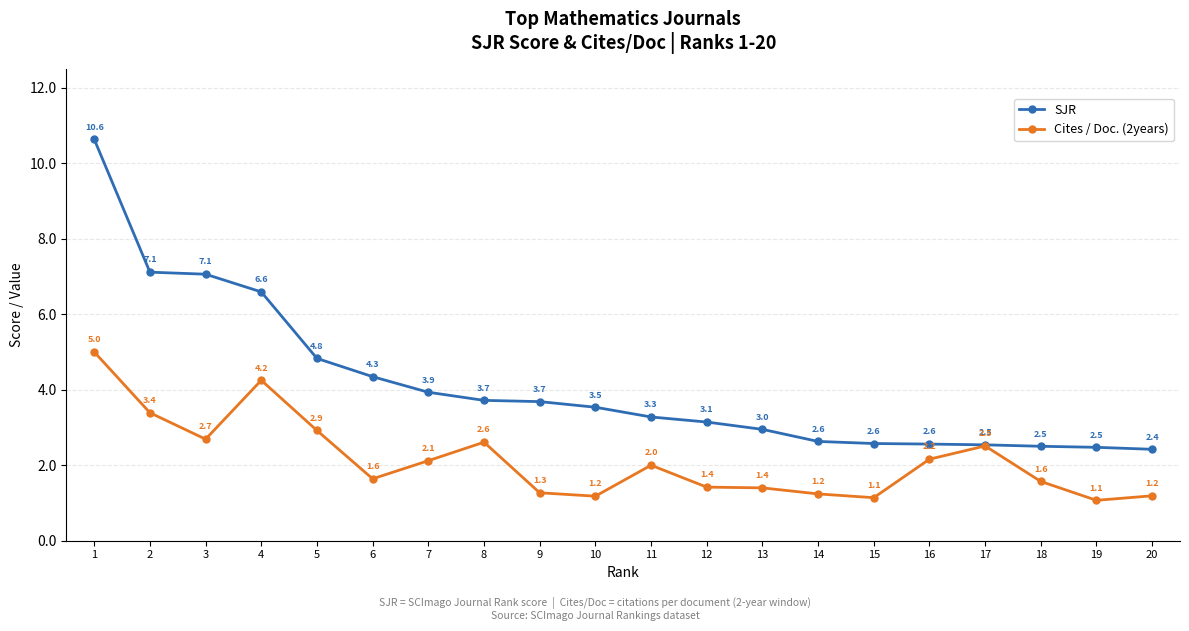

What is the lowest value of the SJR series?

2.4